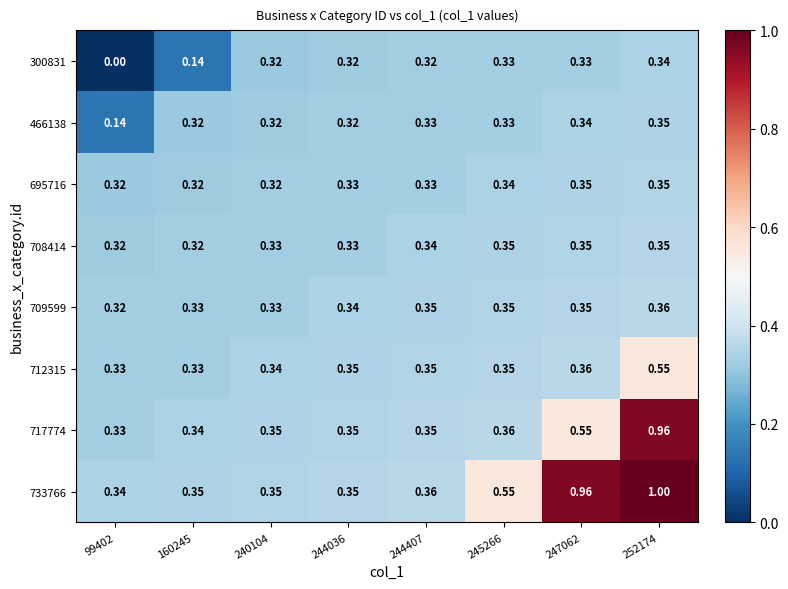

Which series has the largest range (max minus min)?

733766